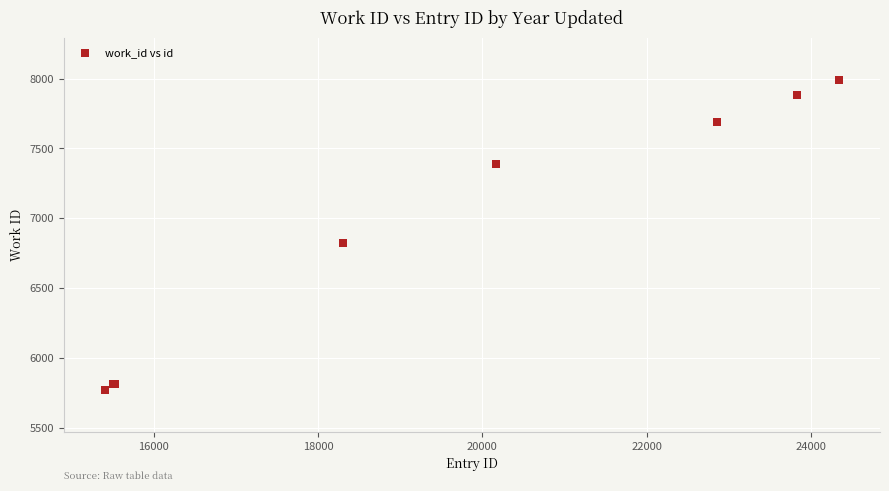

What Y value in the scatter plot is closest to 6883?

6825